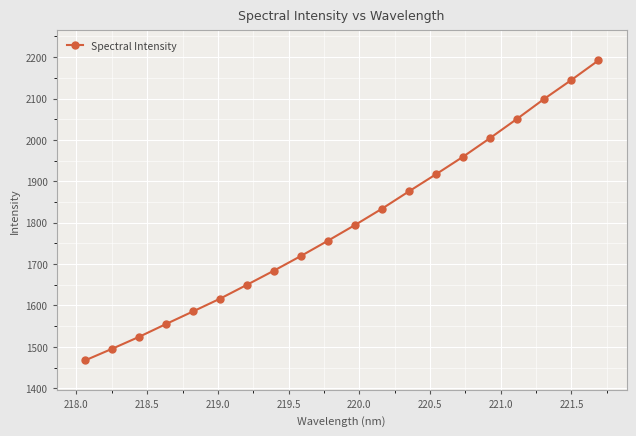

What is the average value?

1796.5